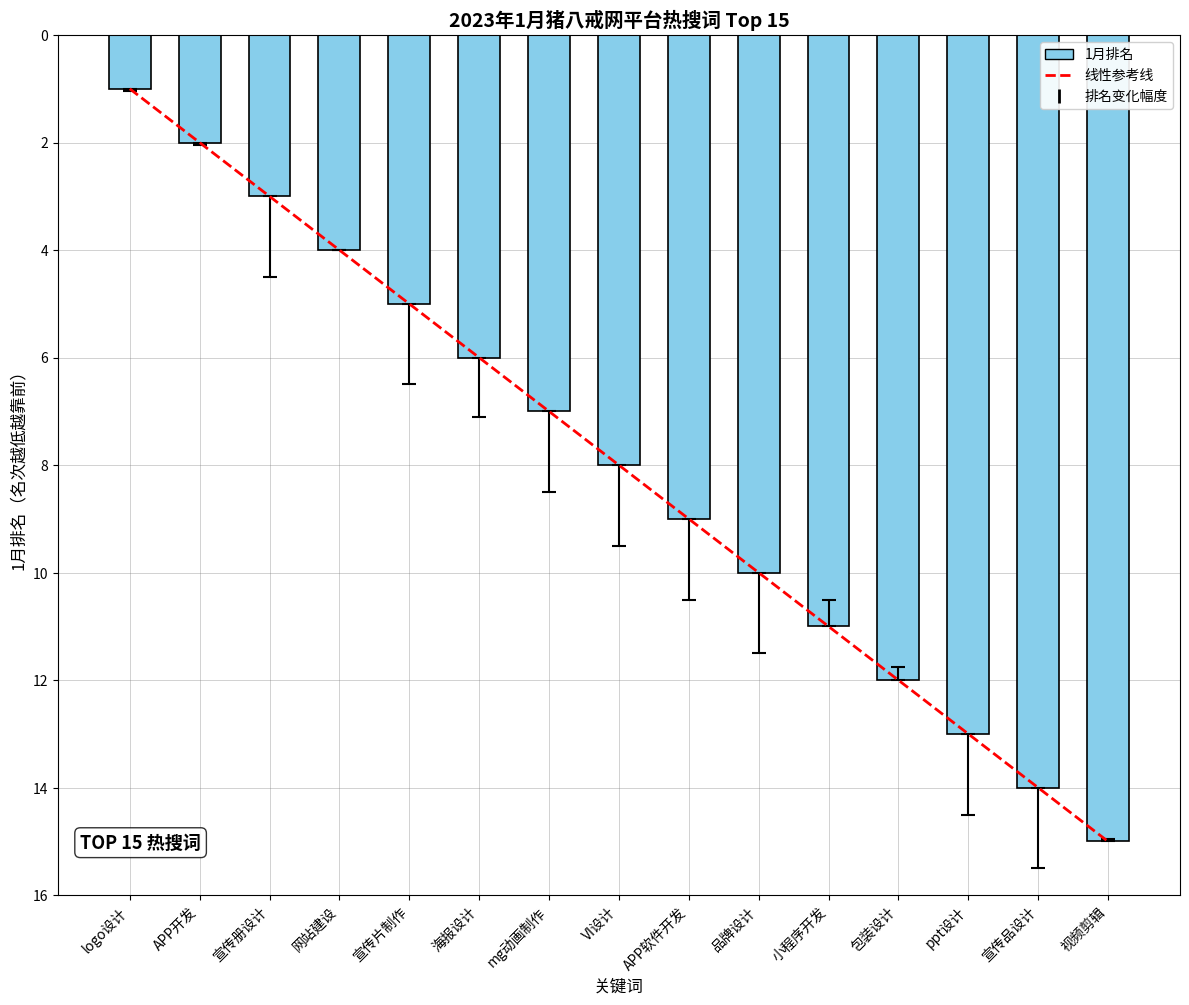

What is the label of the 11th bar from the right?

宣传片制作